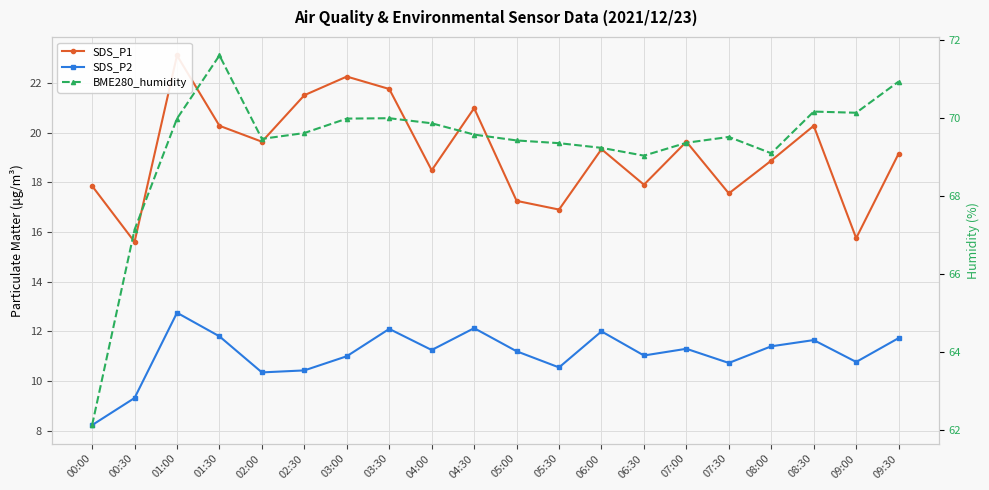

What is the highest value of the BME280_humidity series?

71.6